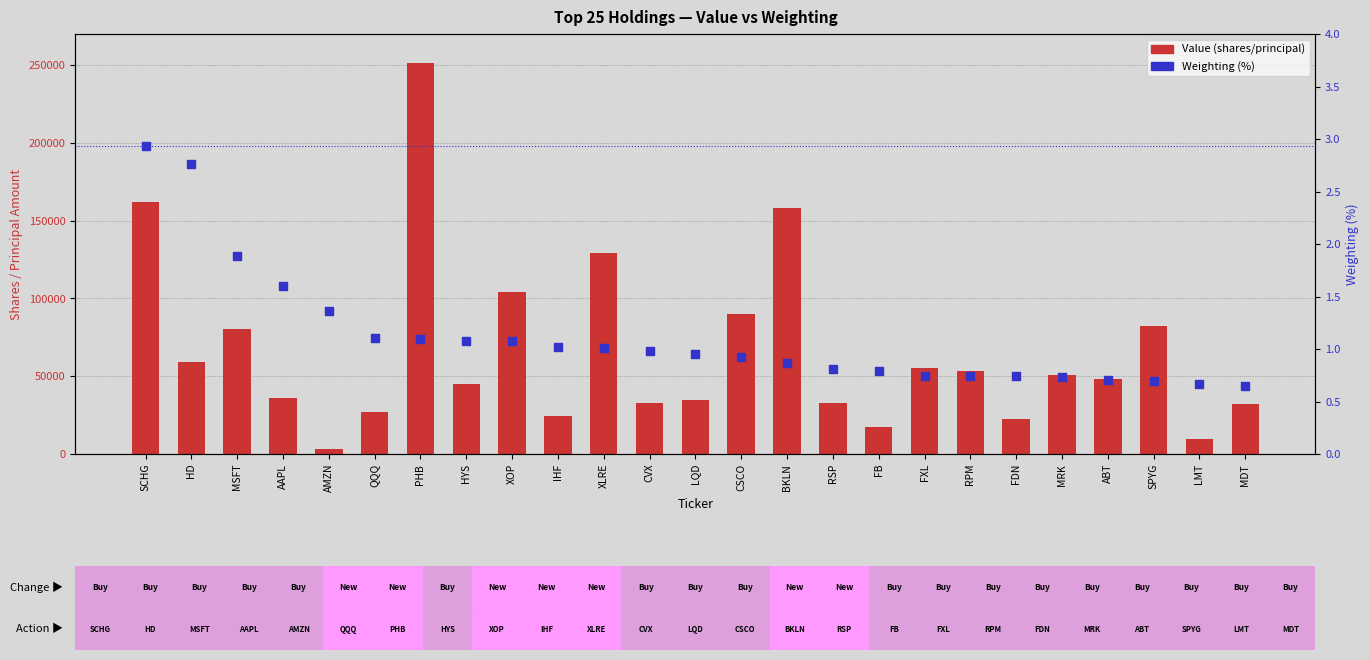

Which series has the largest Y range (max minus min)?

Value (shares)